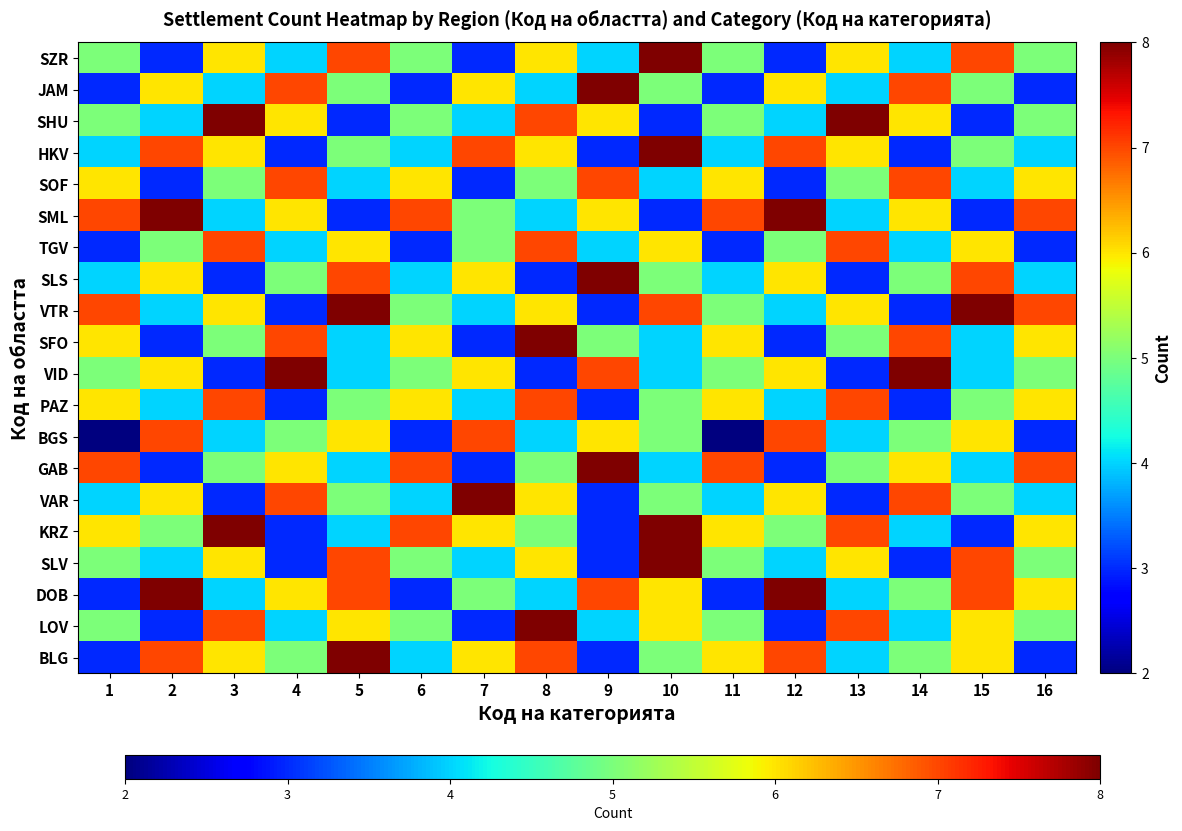

Count the number of data series in this chart.

20